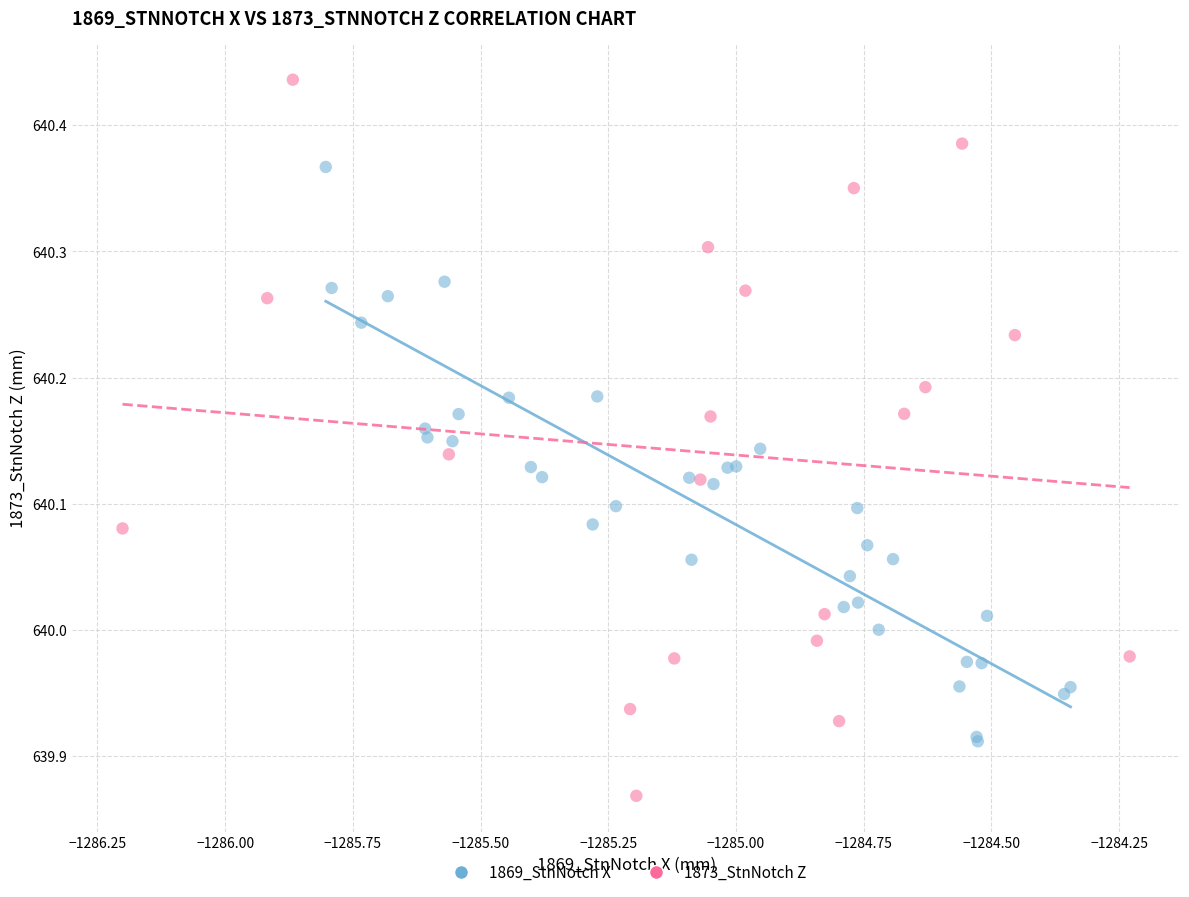

Which series reaches the maximum Y coordinate?

1873_StnNotch Z